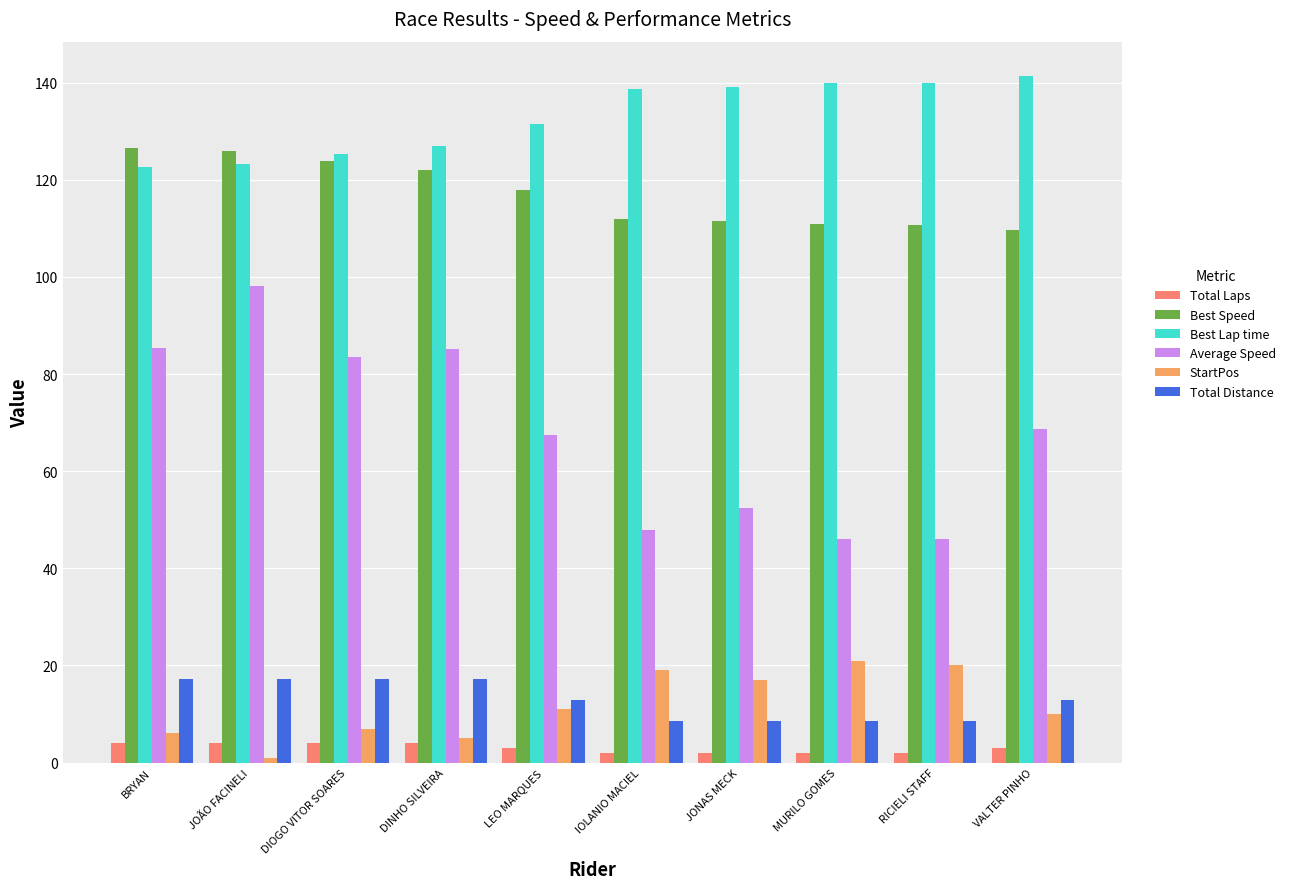

What value does the Total Laps series have at DIOGO VITOR SOARES?

4.0